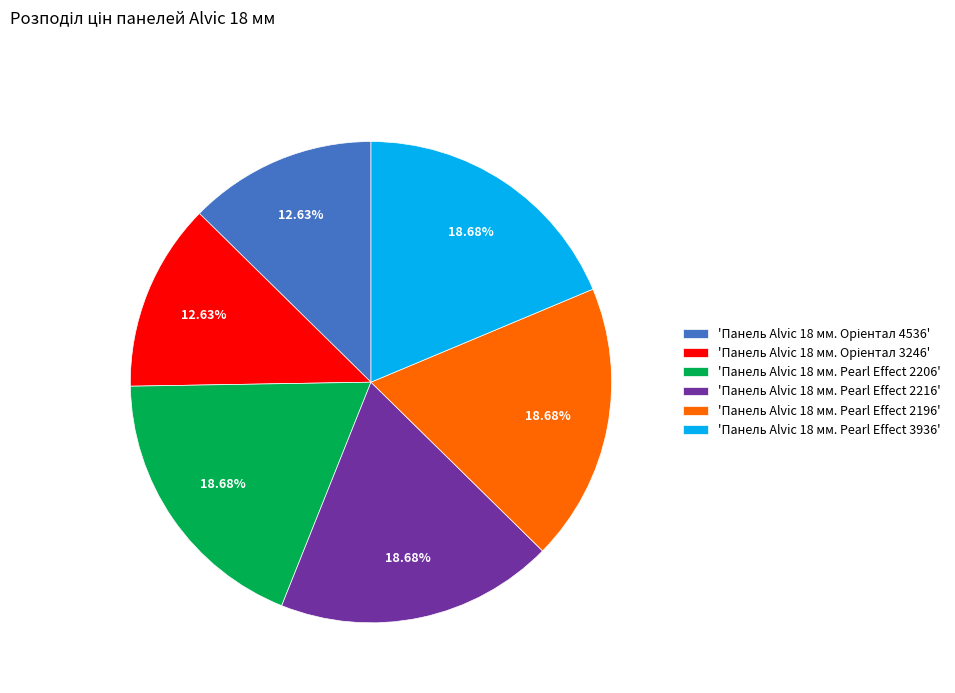

Is the sum of 'Панель Alvic 18 мм. Pearl Effect 2216' and 'Панель Alvic 18 мм. Pearl Effect 2206' greater than half?

No